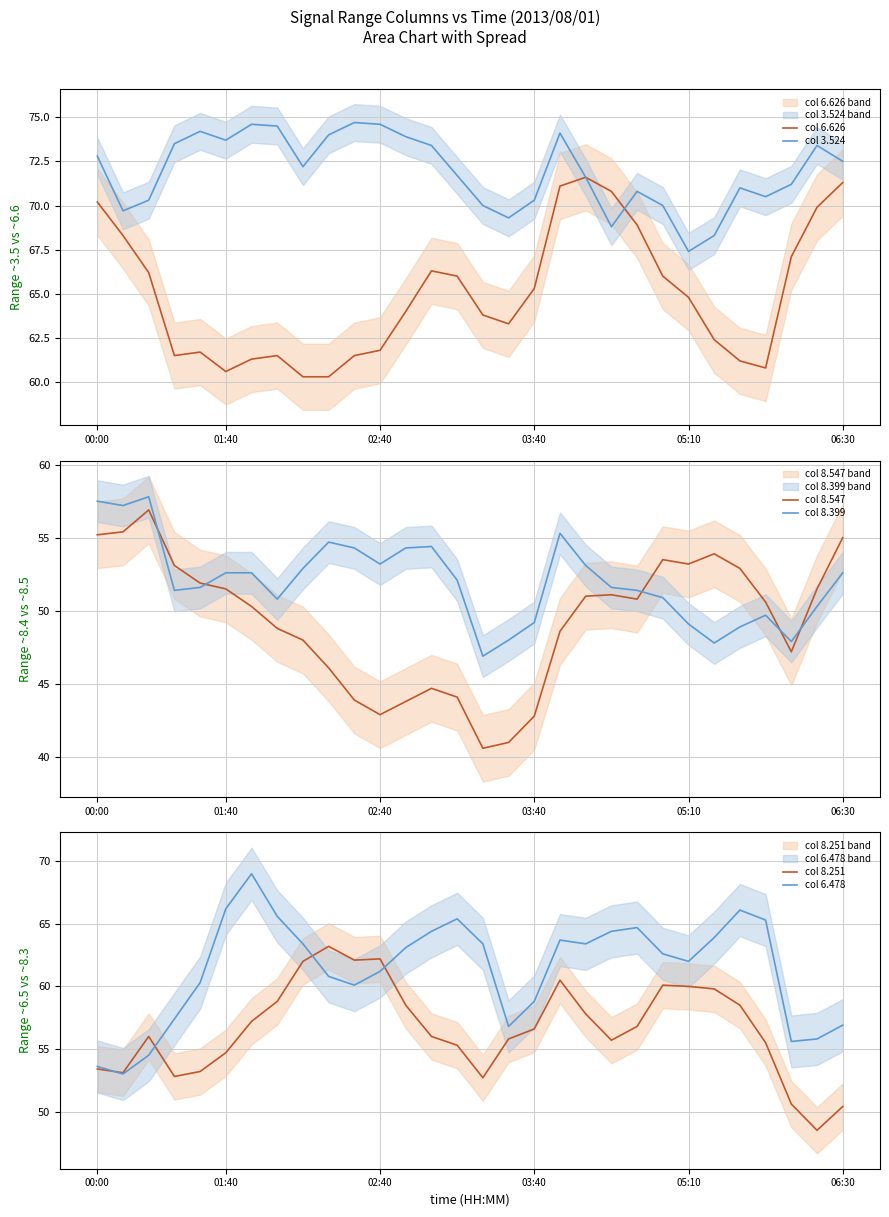

What is the greatest value displayed?

74.7